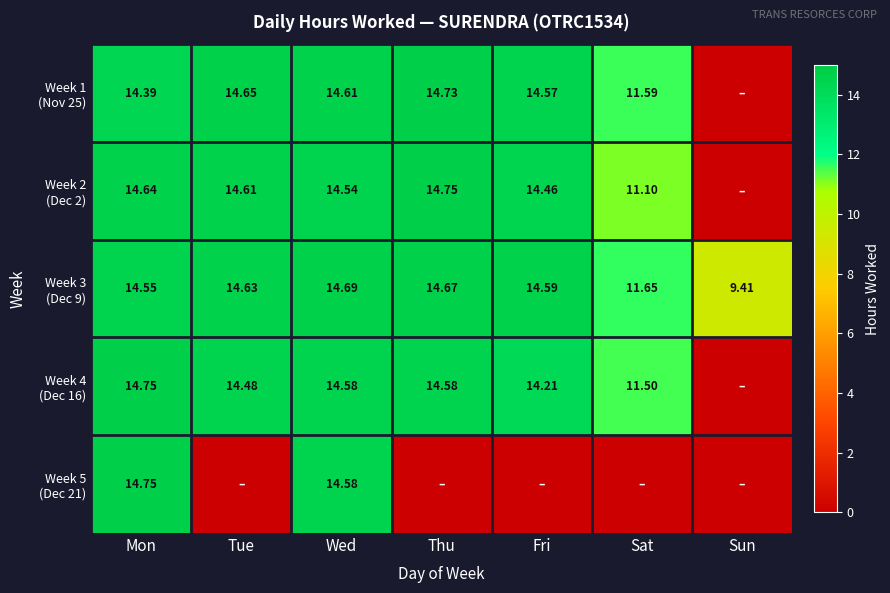

Rank the series at Mon from highest to lowest value.

Week 4 (Dec 16), Week 5 (Dec 21), Week 2 (Dec 2), Week 3 (Dec 9), Week 1 (Nov 25)